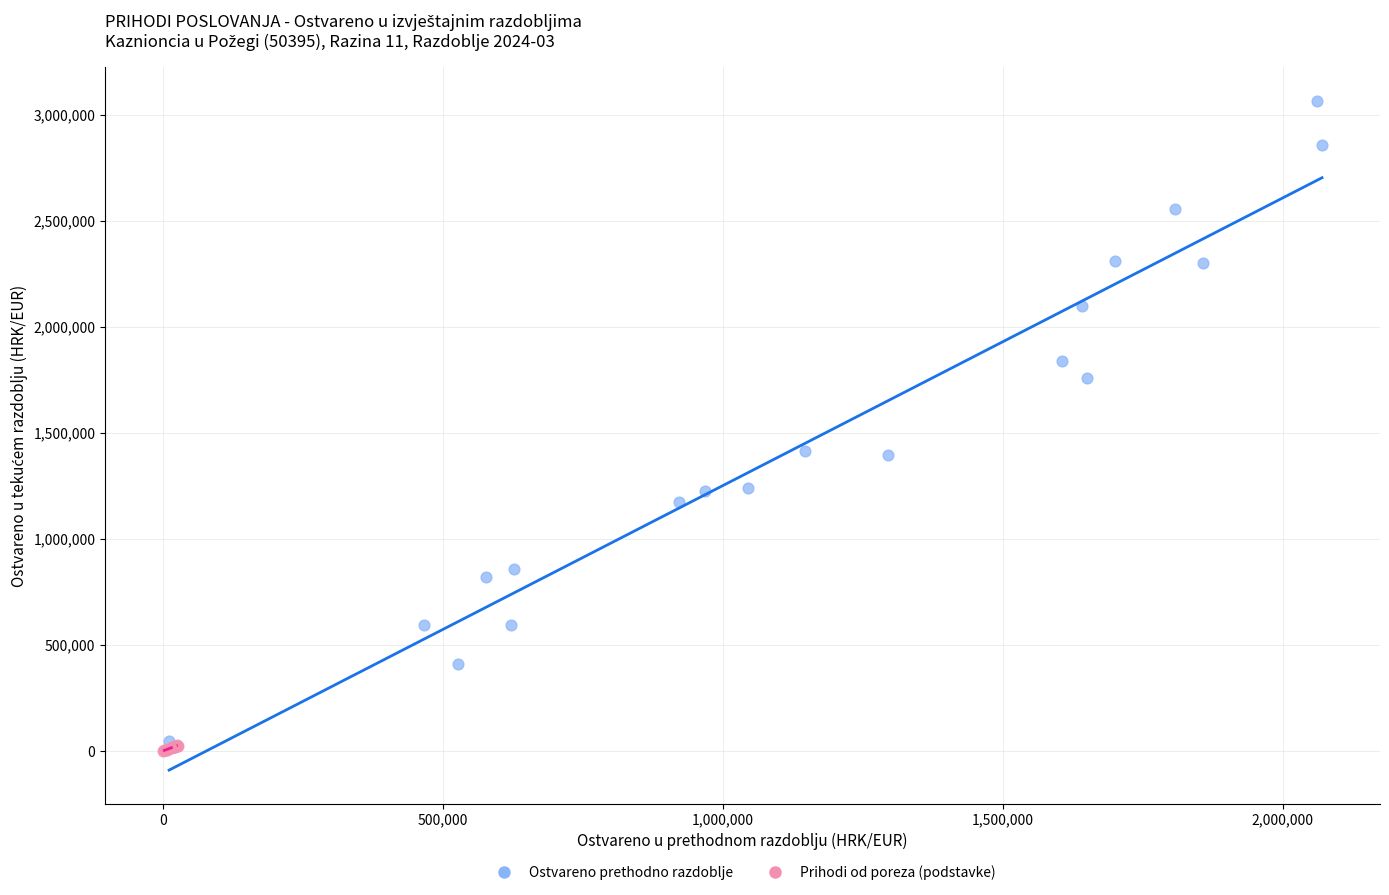

Which series has the largest Y range (max minus min)?

Ostvareno prethodno razdoblje